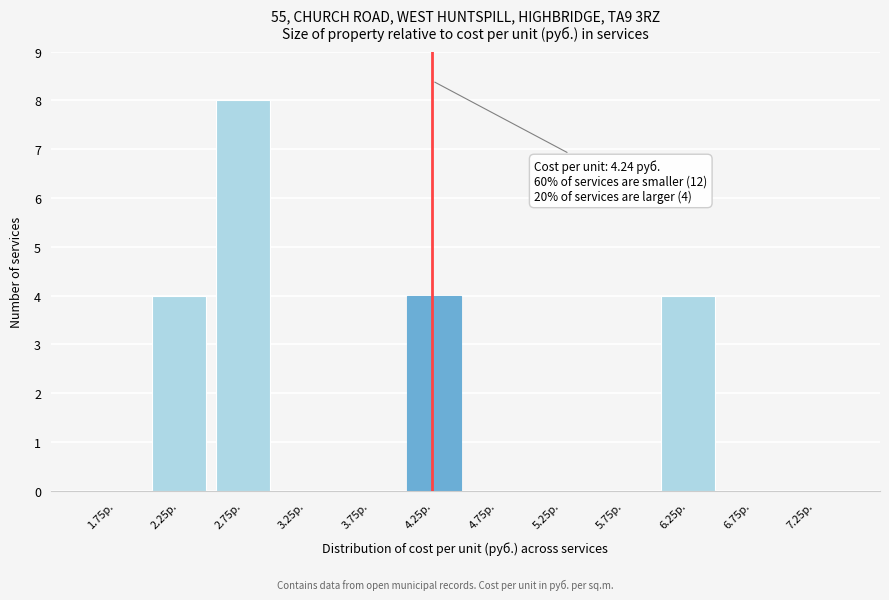

Over which range of the x-axis is the bar tallest?

2.5 to 3.0